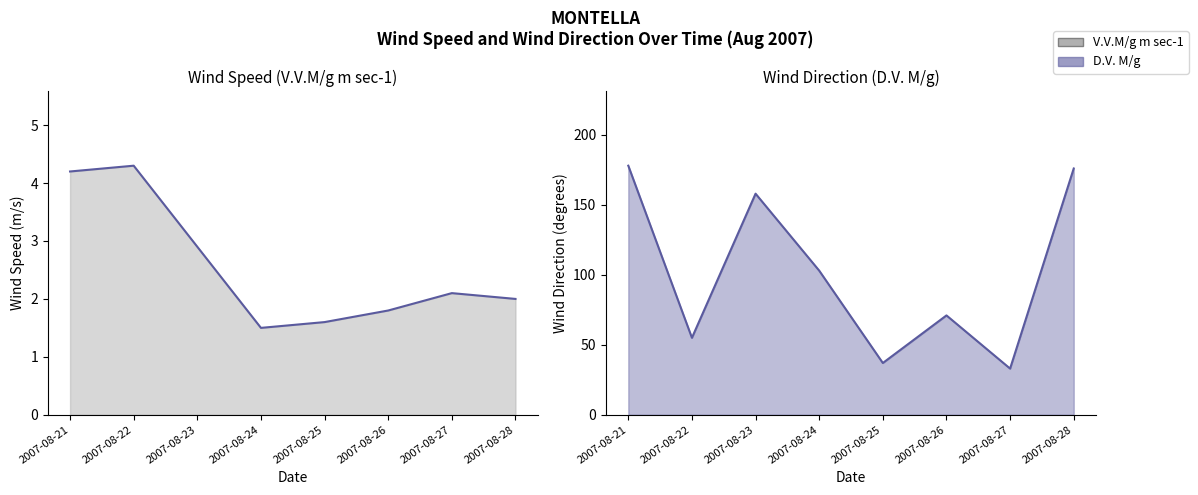

At which label does D.V. M/g reach its peak?

2007-08-21